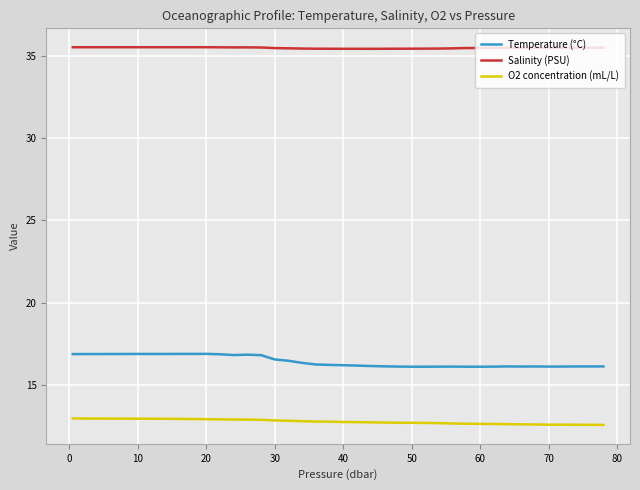

Rank the series by their average value, from highest to lowest.

Salinity (PSU), Temperature (°C), O2 concentration (mL/L)